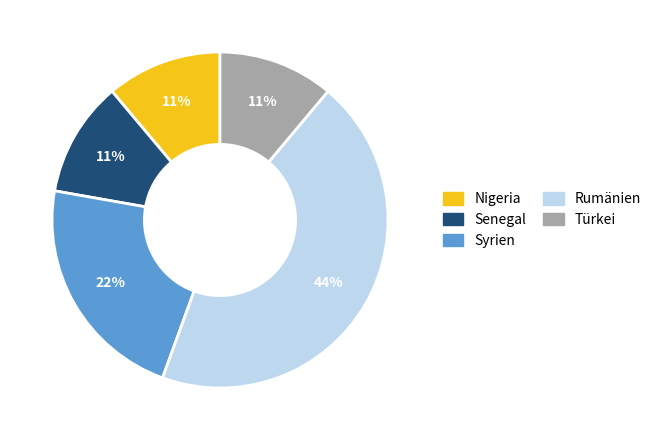

What is the largest slice in the pie chart?

Rumänien